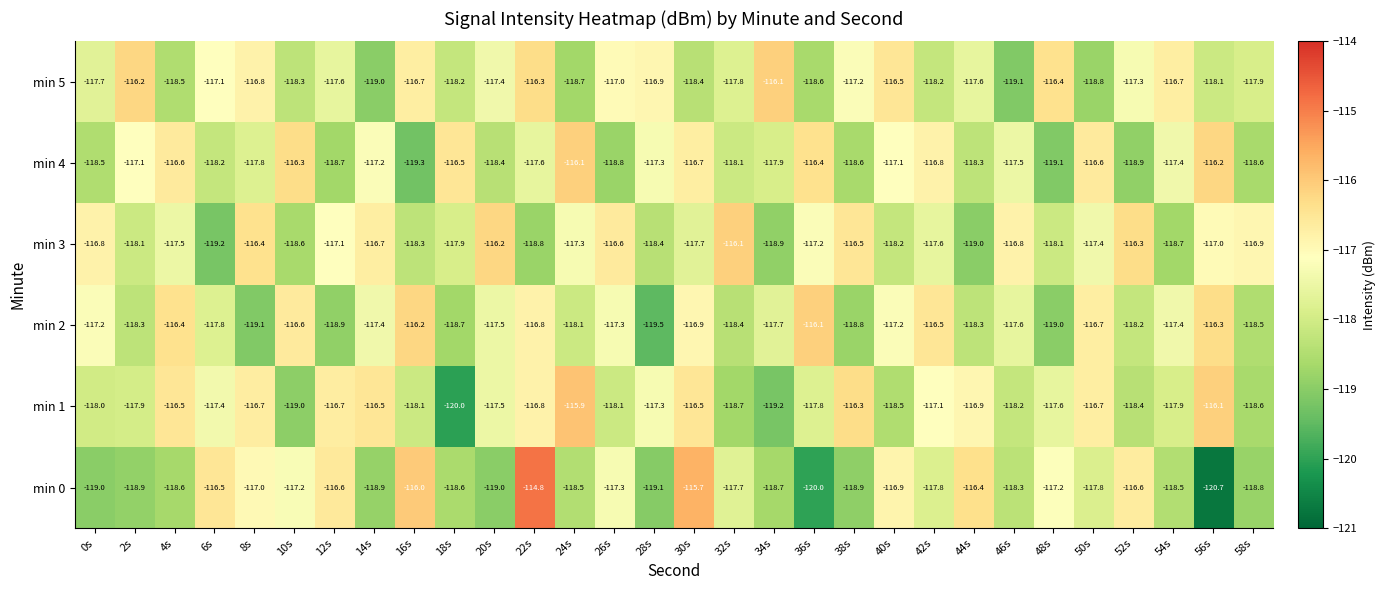

Count the number of data series in this chart.

6